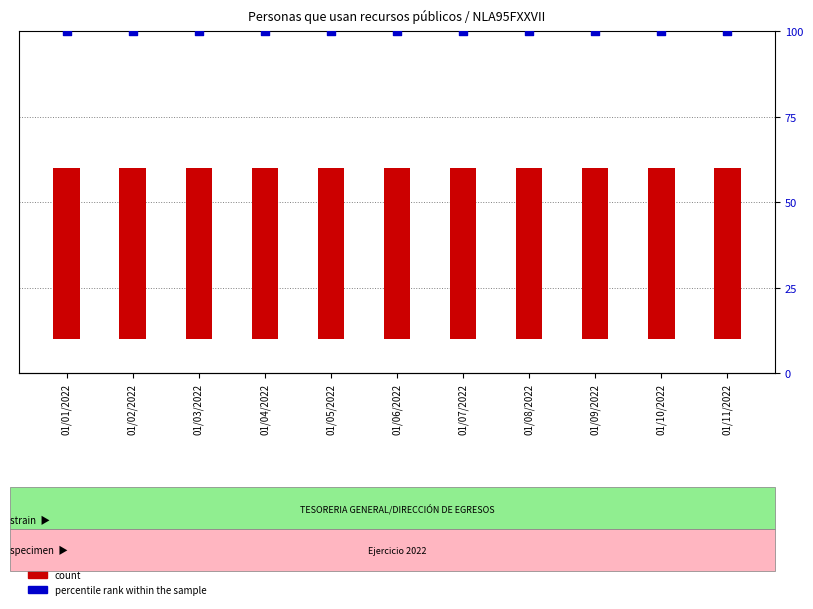

Which series contains the highest Y value?

percentile rank within the sample